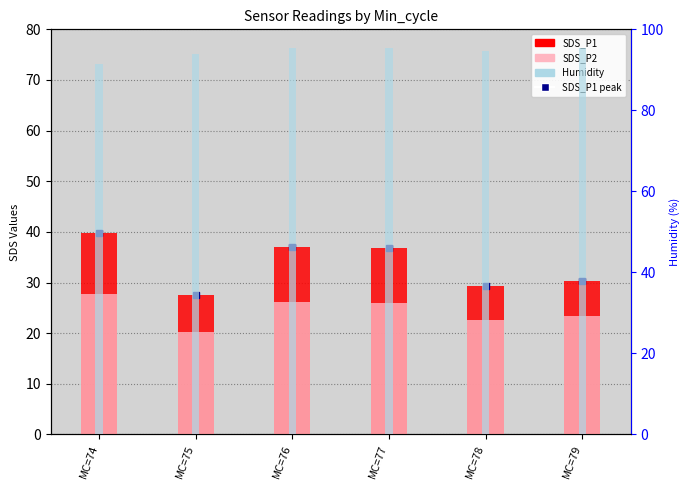

What is the difference between the highest and lowest values at MC=78?

72.0